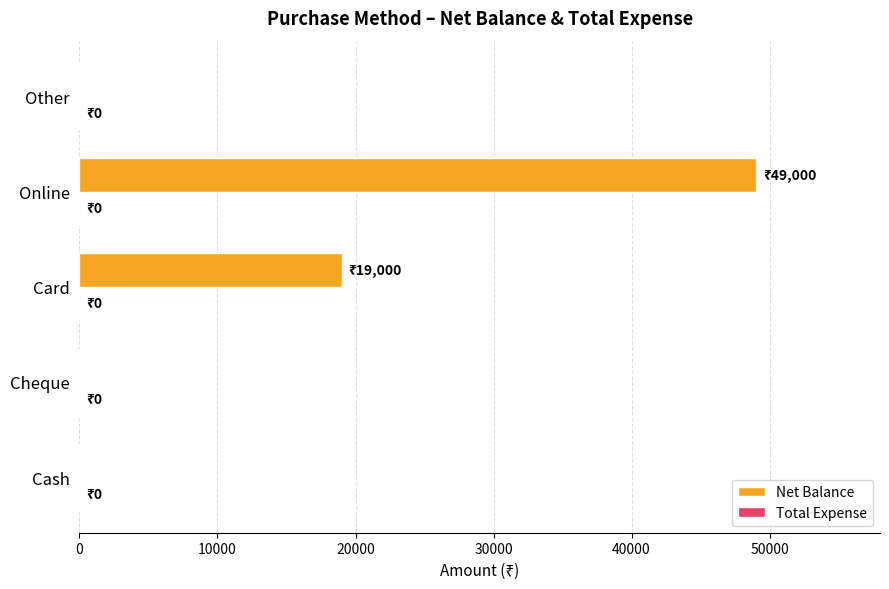

Reading bottom to top, list all the values displayed in this chart.

Cash=0	Cheque=0	Card=19000	Online=49000	Other=0